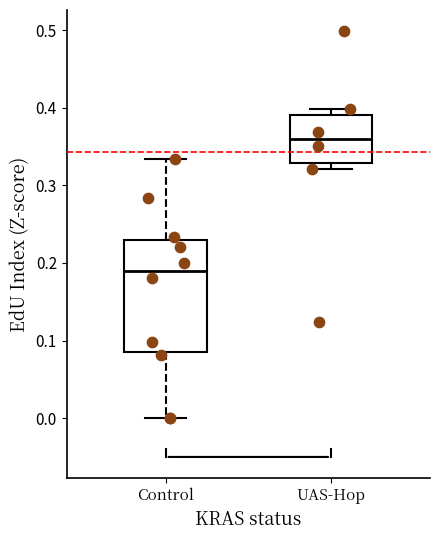

Which box's median line is the lowest?

Control